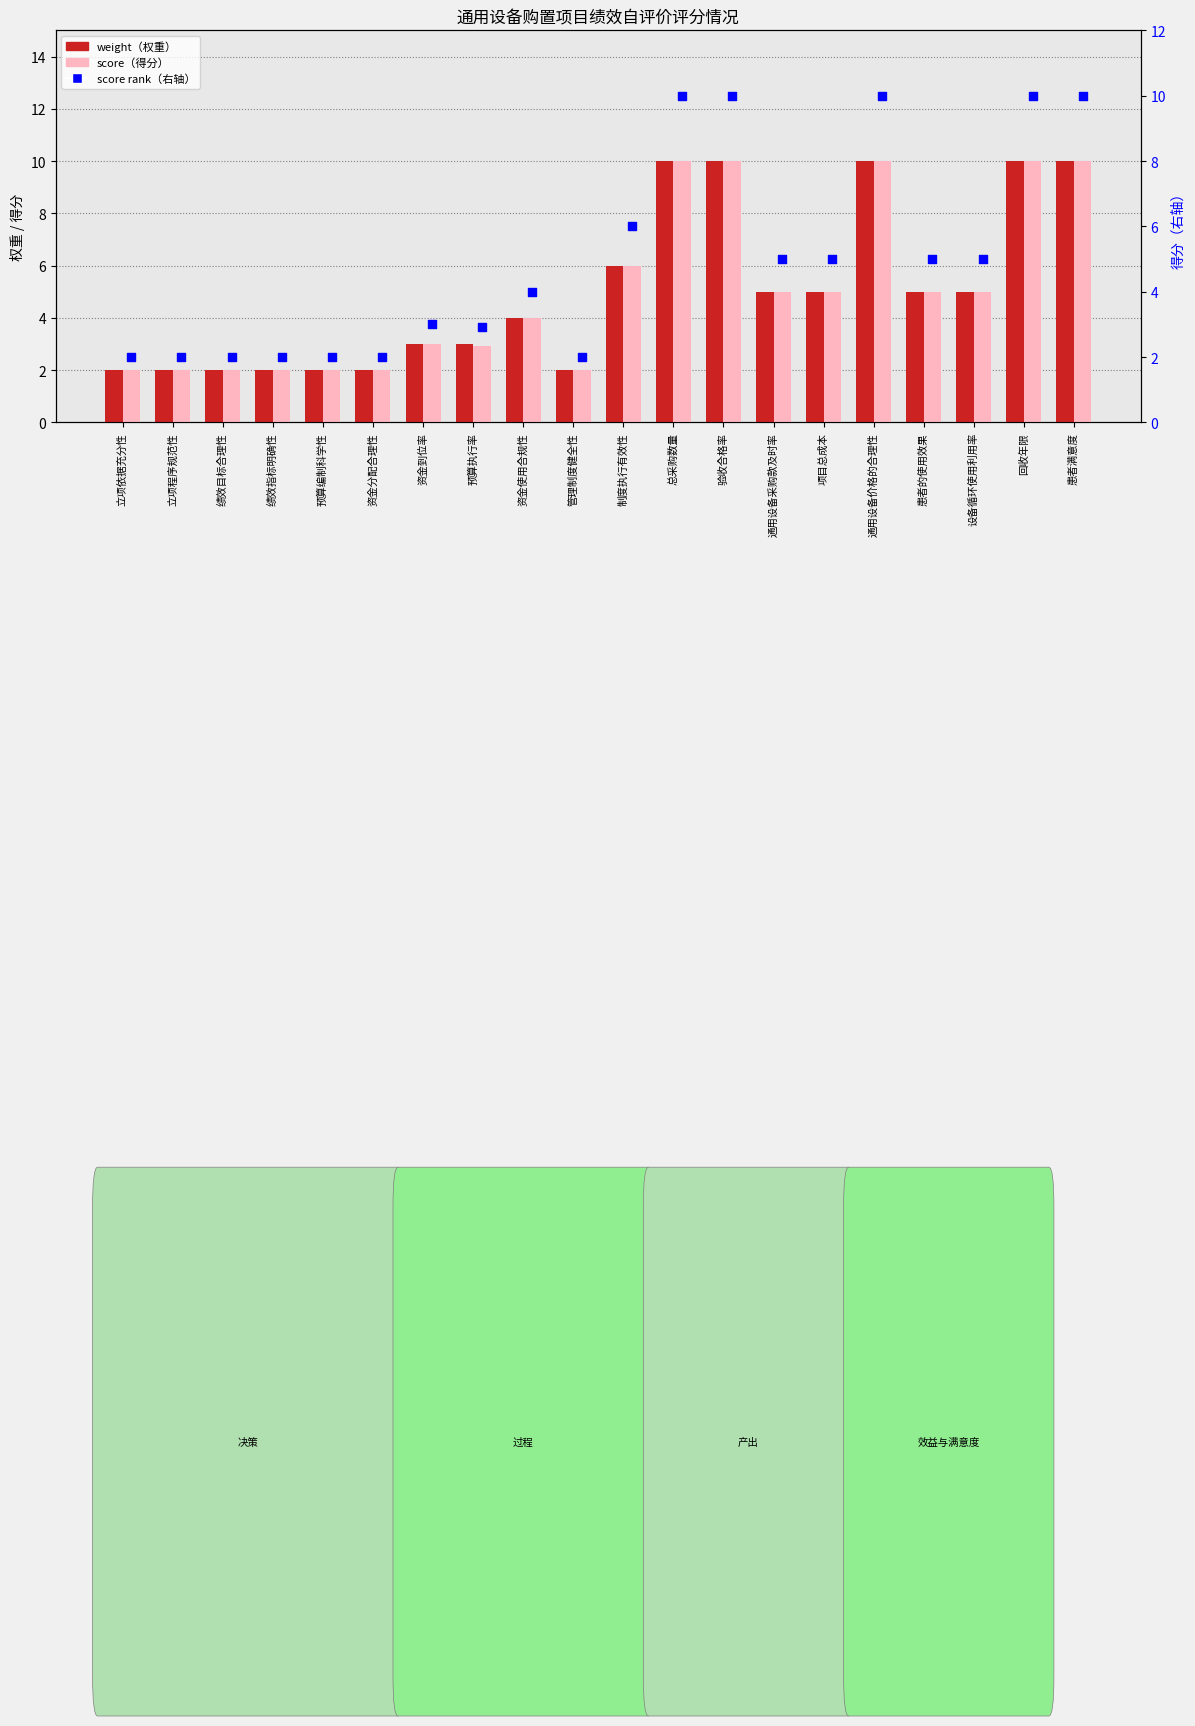

Which series has the largest total across all categories?

weight